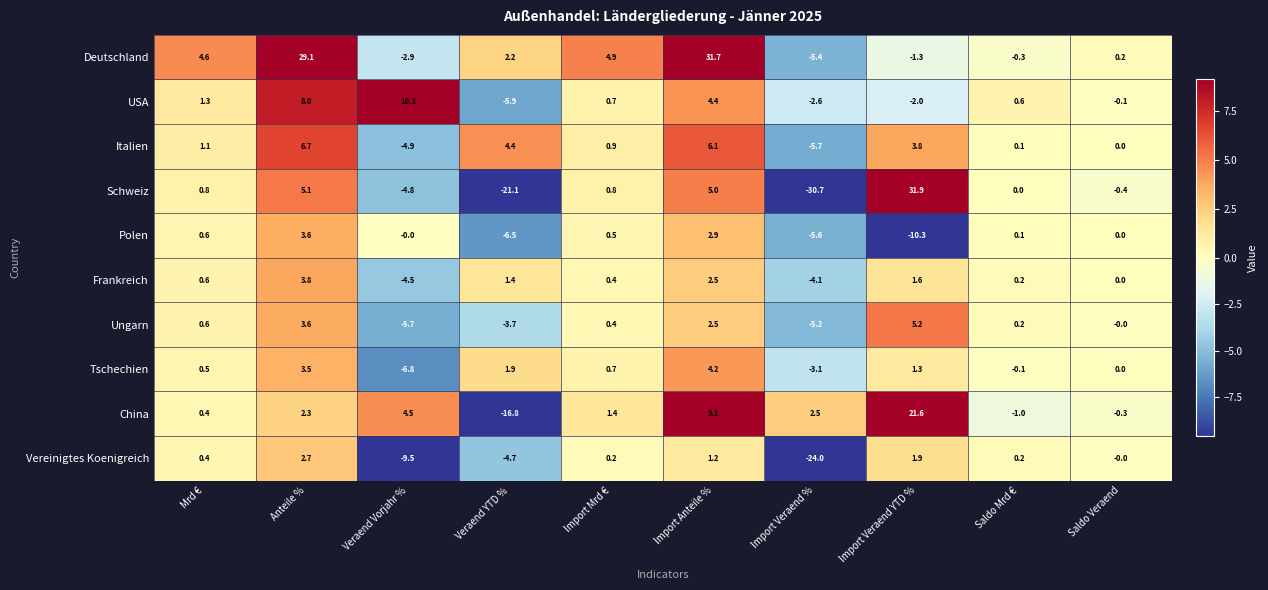

Where does the Tschechien series first go above 0?

Mrd €